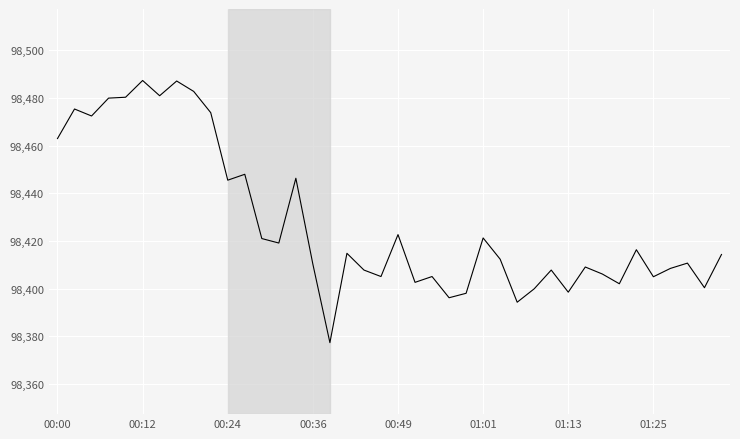

What is the maximum value shown in the chart?

98487.3